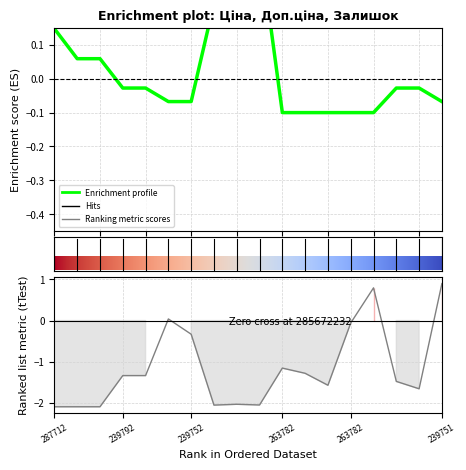

The Ціна series shows 0.3 at 285652231. True or false?

False